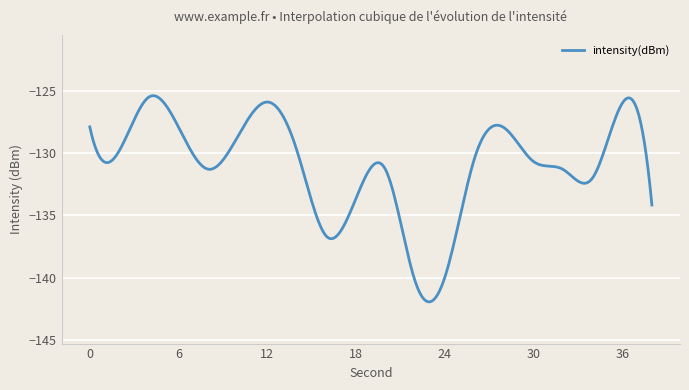

What is the greatest value displayed?

-125.4